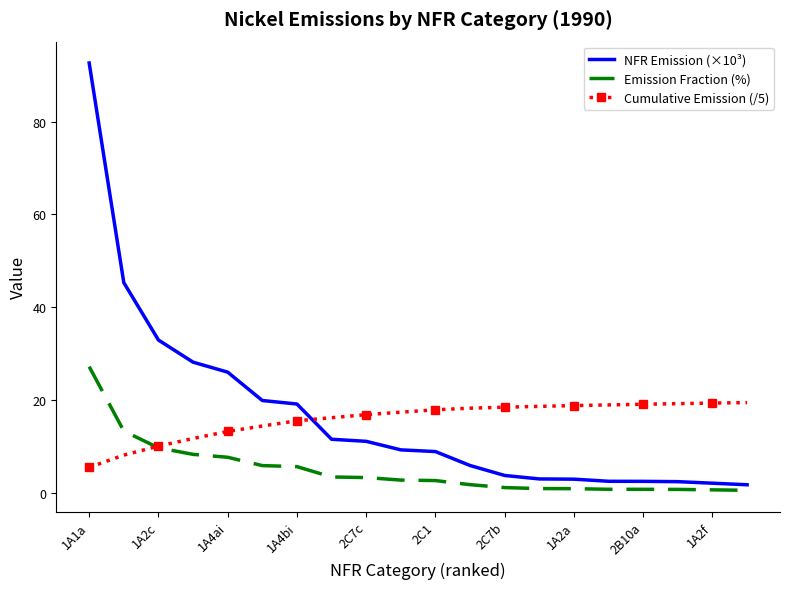

How many intersections are there between Cumulative Emission (/5) and Emission Fraction (%)?

1